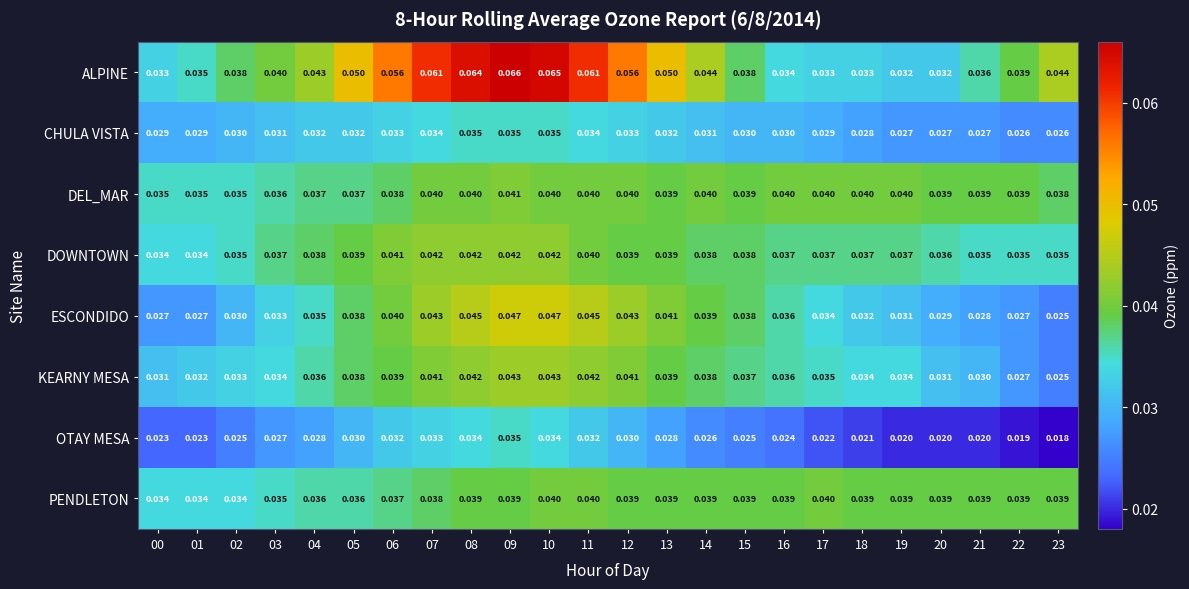

Which series has the largest total across all categories?

ALPINE